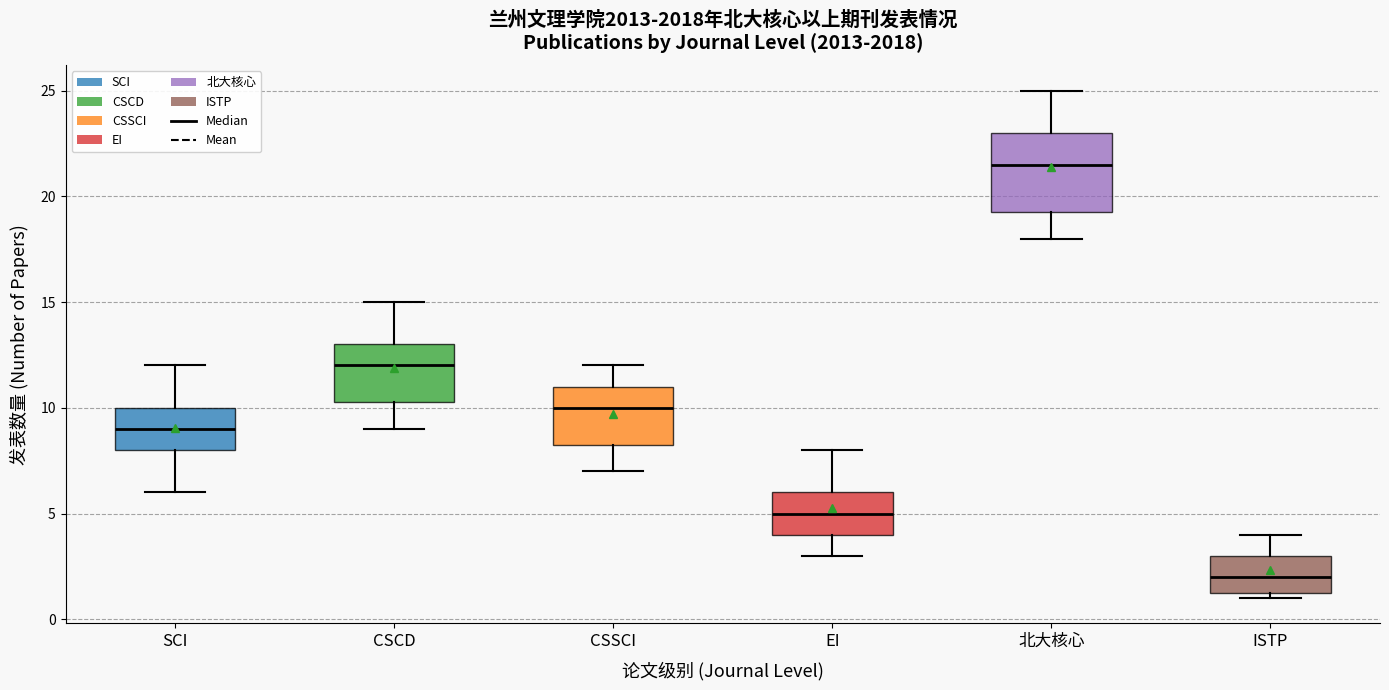

Which box is the tallest, from its lower edge to its upper edge?

北大核心